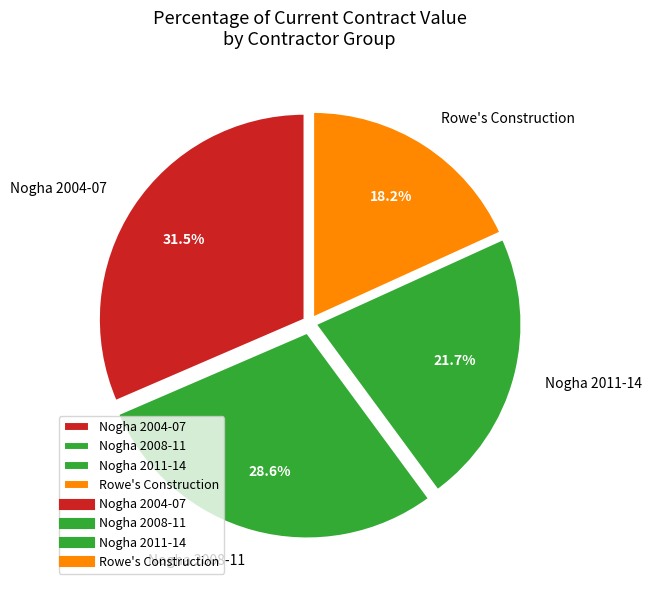

Is there any slice that represents more than half of the pie?

No